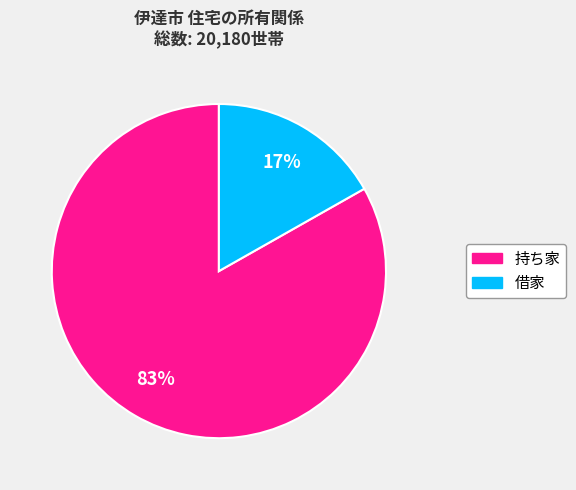

Between 借家 and 持ち家, which is larger?

持ち家